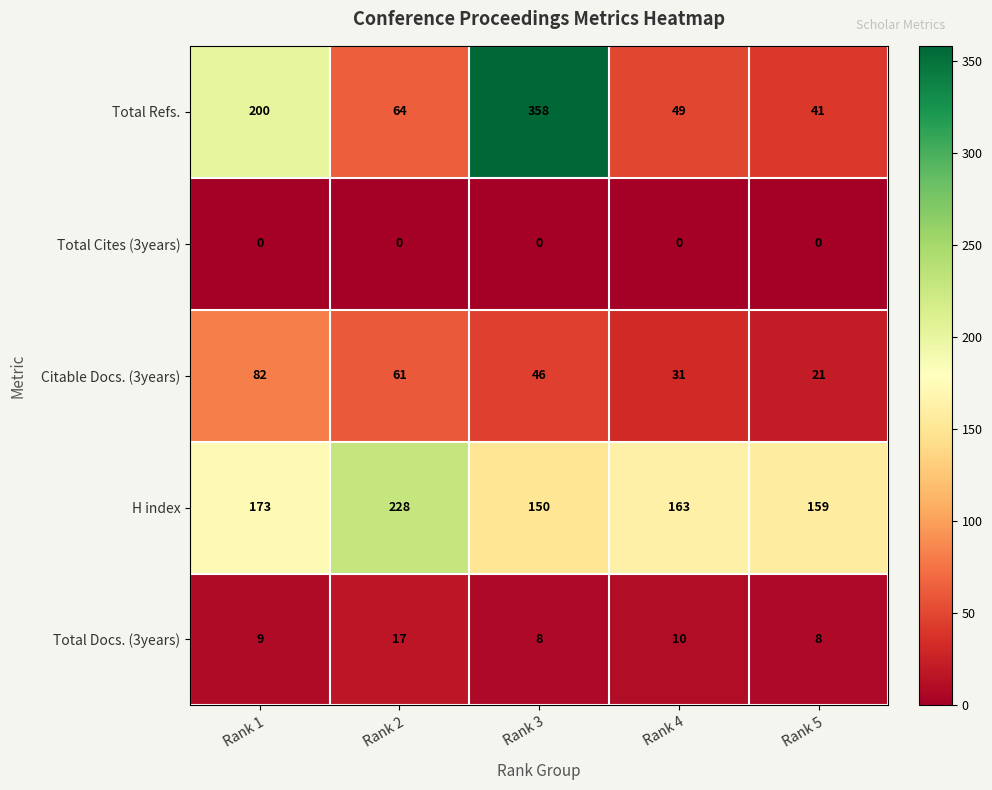

Reading left to right, extract all data points from this chart.

Total Refs.: Rank 1=200	Rank 2=64	Rank 3=358	Rank 4=49	Rank 5=41
Total Cites (3years): Rank 1=0	Rank 2=0	Rank 3=0	Rank 4=0	Rank 5=0
Citable Docs. (3years): Rank 1=82	Rank 2=61	Rank 3=46	Rank 4=31	Rank 5=21
H index: Rank 1=173	Rank 2=228	Rank 3=150	Rank 4=163	Rank 5=159
Total Docs. (3years): Rank 1=9	Rank 2=17	Rank 3=8	Rank 4=10	Rank 5=8